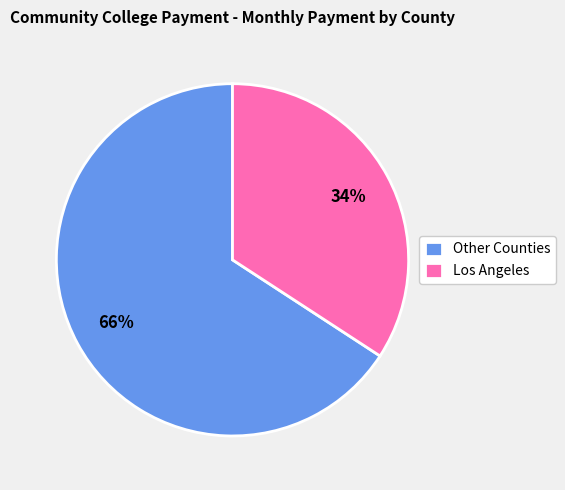

Rank the categories by value from highest to lowest.

Other Counties, Los Angeles